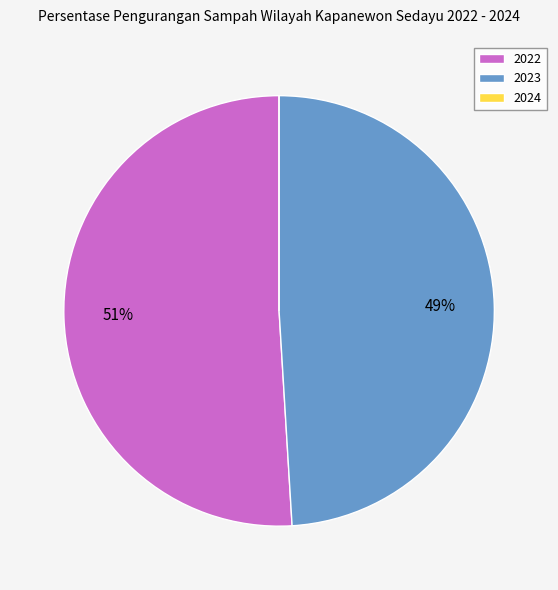

Is it true that 2023 is 49% of the pie?

True